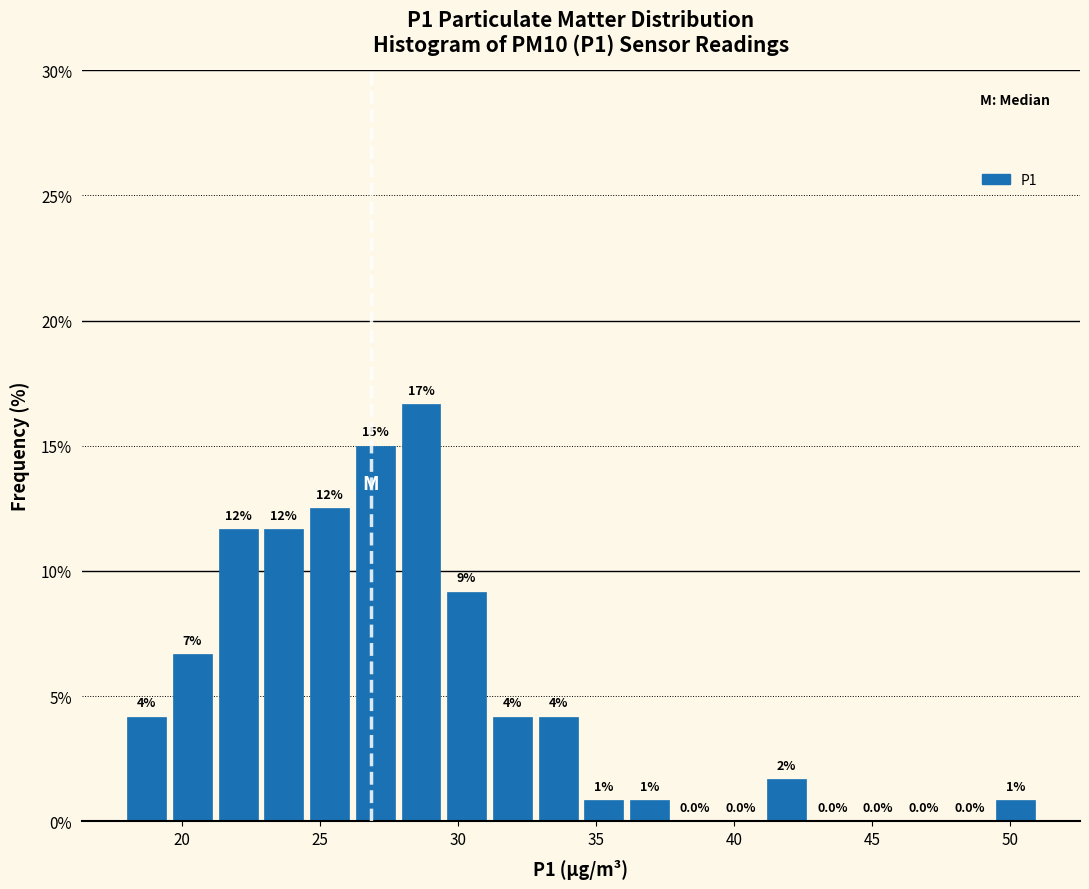

Around what value on the x-axis is the tallest bar? Give the approximate position of its centre, as read against the axis.

28.5